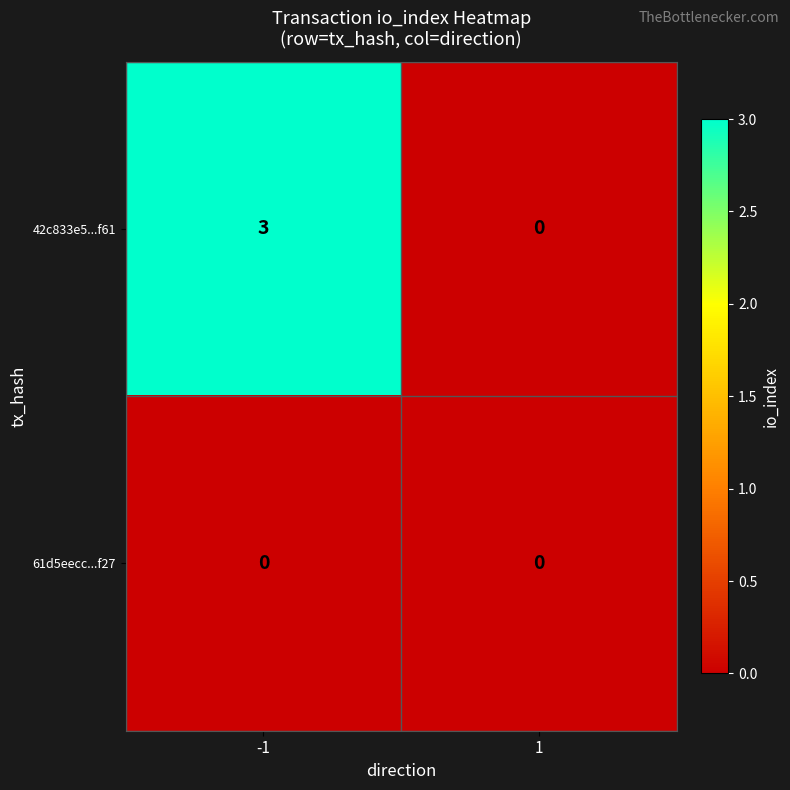

List the series in order of their peak value, lowest first.

61d5eecc...f27, 42c833e5...f61